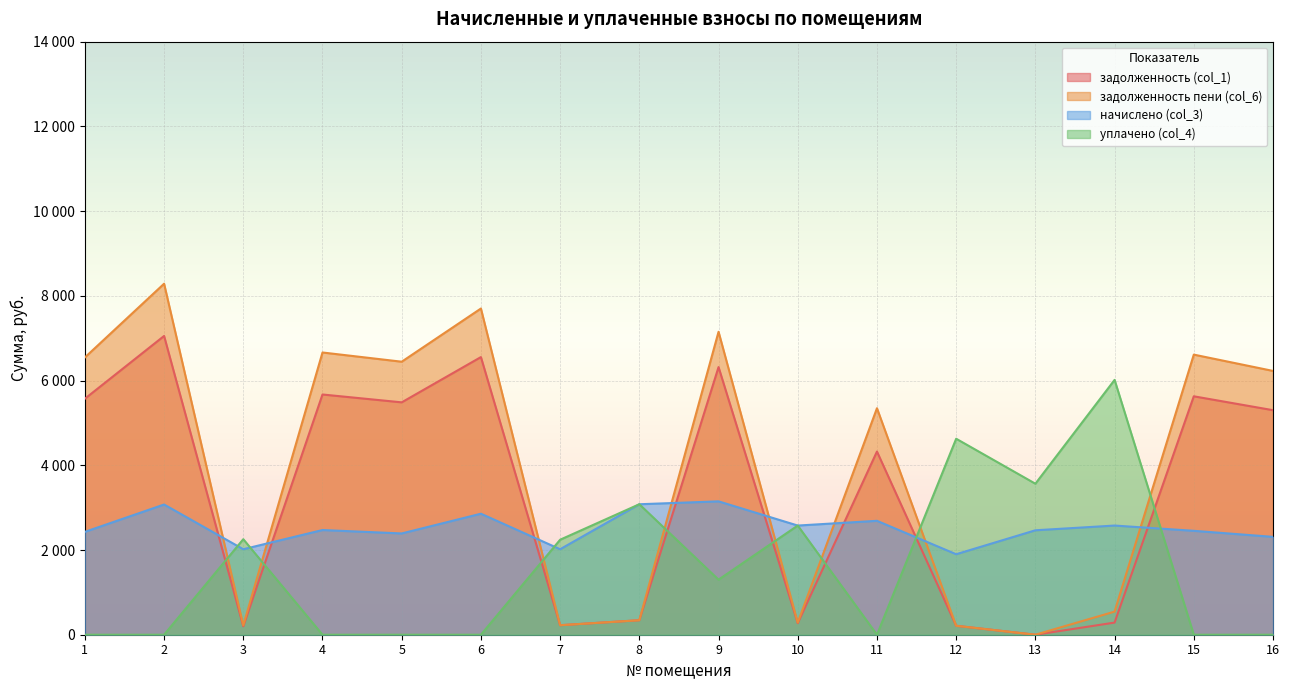

Is it true that задолженность пени (col_6) equals 286.4 at 10?

True